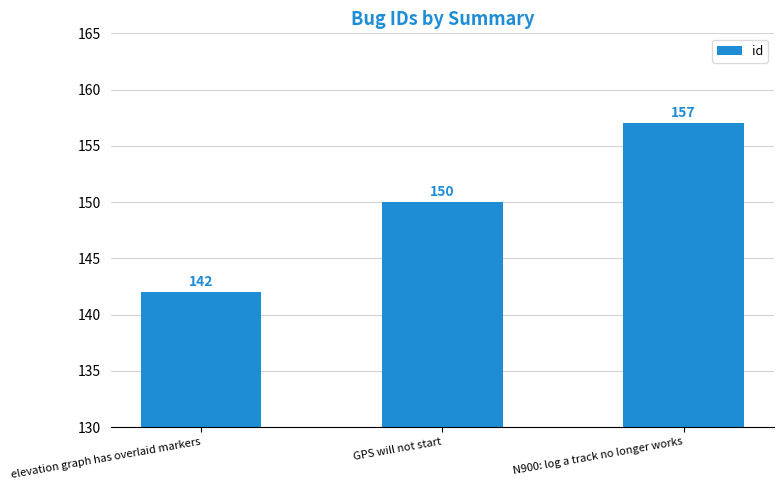

True or false: the data shows 44 at elevation graph has overlaid markers.

False